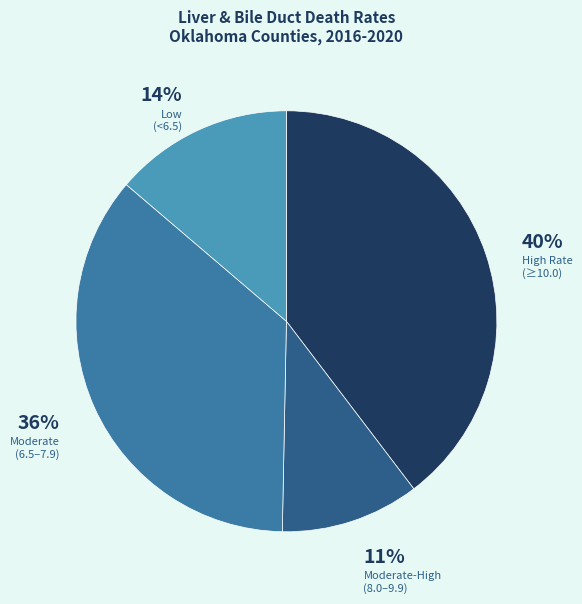

Count the number of slices in the pie.

4